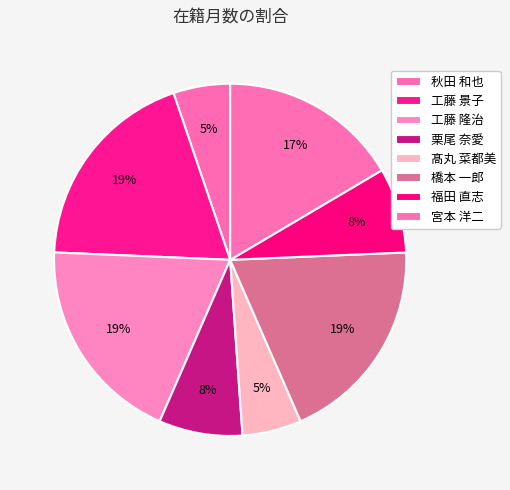

How much of the chart is everything except 髙丸 菜都美?

94.6%